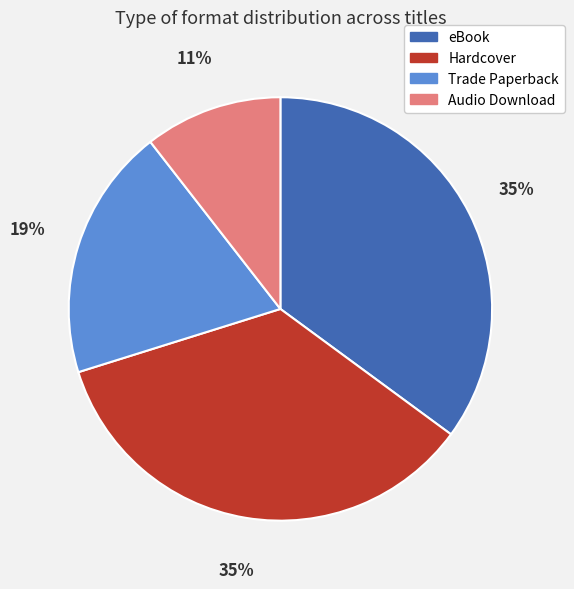

To the nearest percent, what is the average slice percentage?

25%